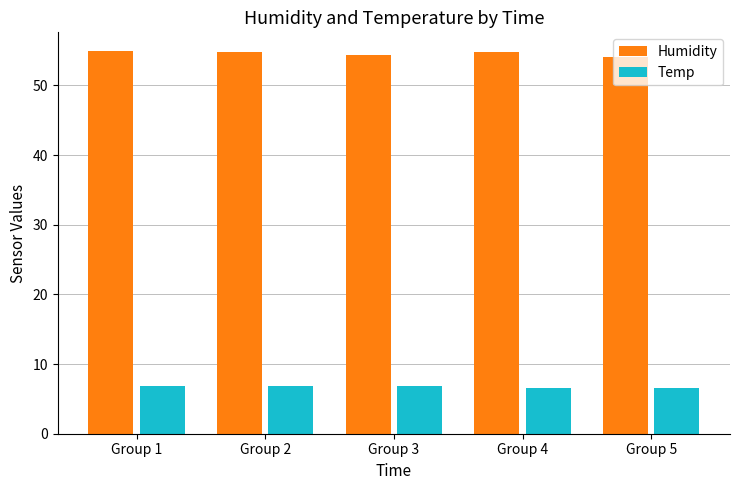

At Group 4, list the series in order from largest to smallest.

Humidity, Temp